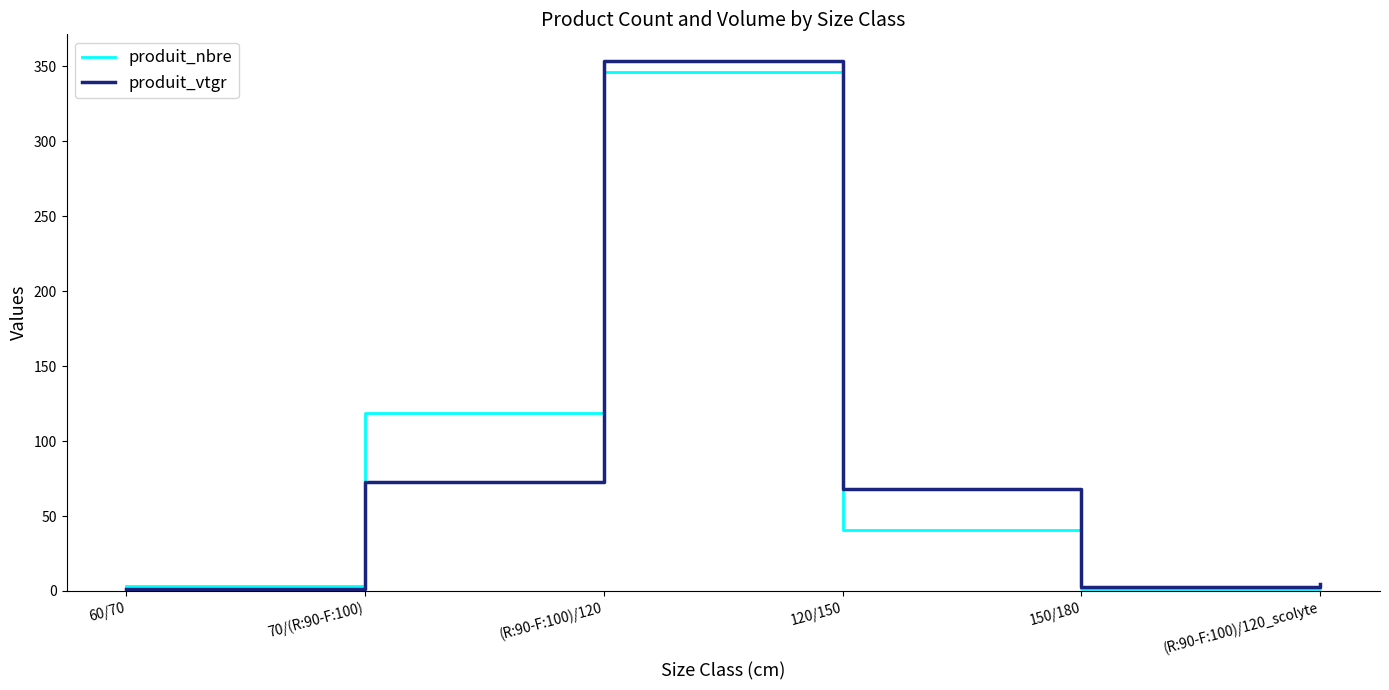

What is the sum of the produit_vtgr values at (R:90-F:100)/120 and 70/(R:90-F:100)?

426.3